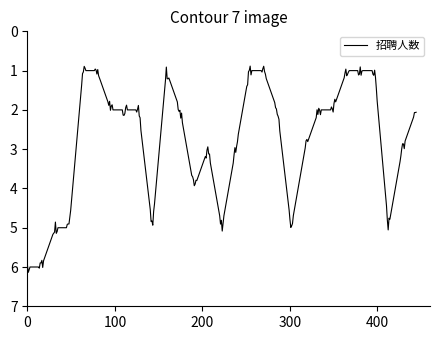

What is the average value?

2.8